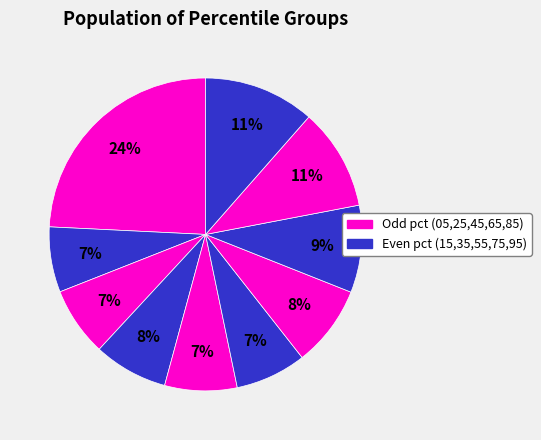

Rank the categories by value from highest to lowest.

pct05, pct95, pct85, pct75, pct65, pct35, pct45, pct55, pct25, pct15